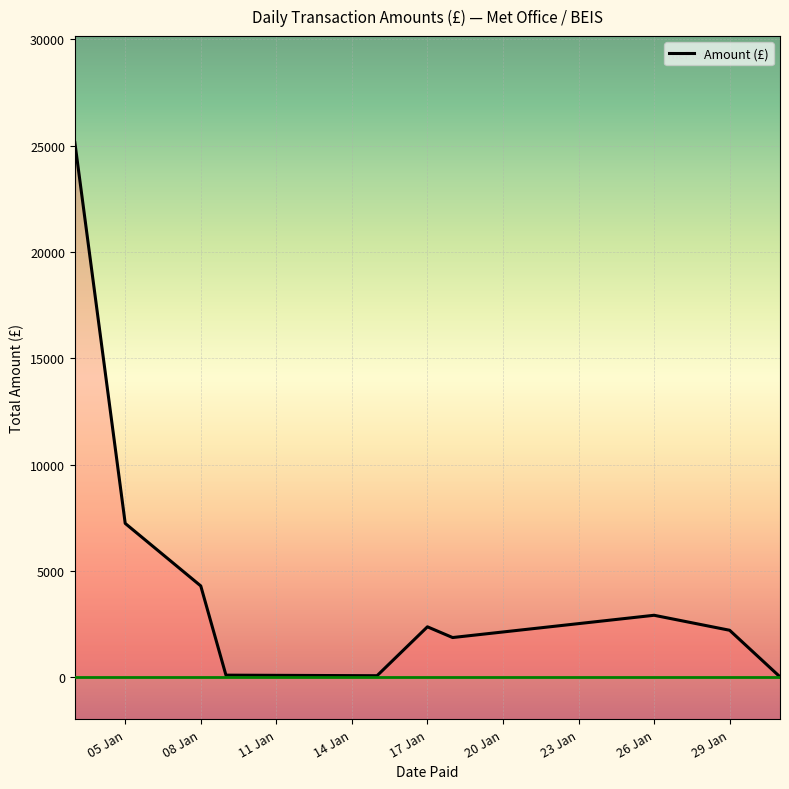

How many values are below 2381?

5